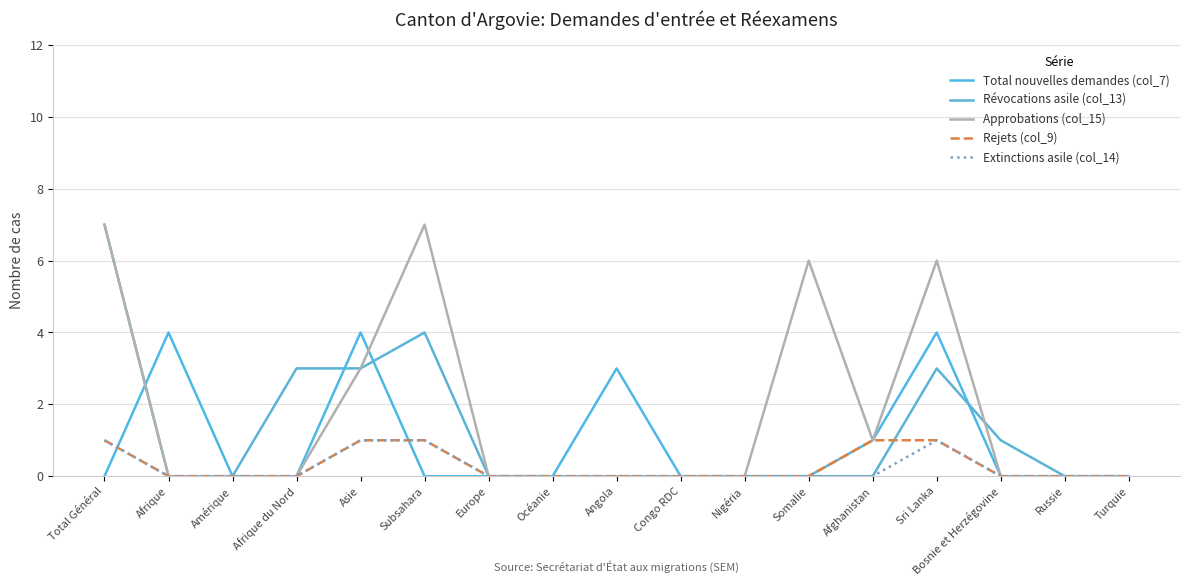

Is this an area chart (filled region under the line)?

No